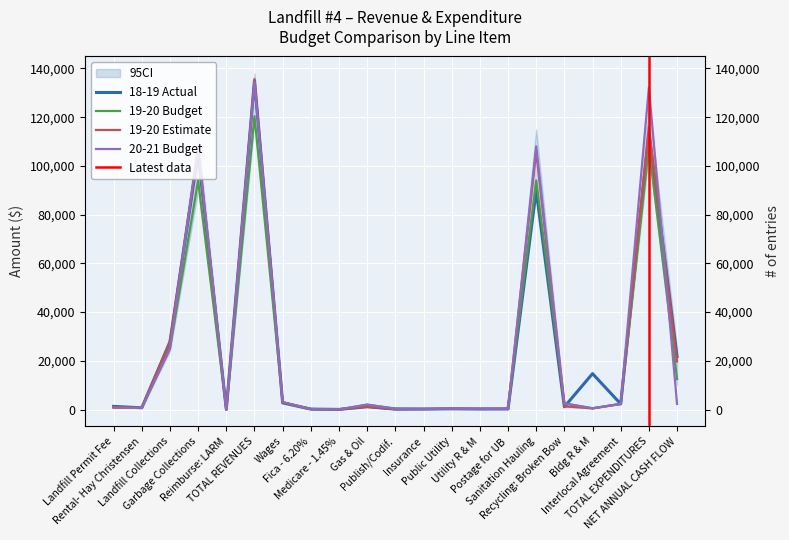

Which series ends up on top after the final intersection of 19-20 Budget and 19-20 Estimate?

19-20 Budget